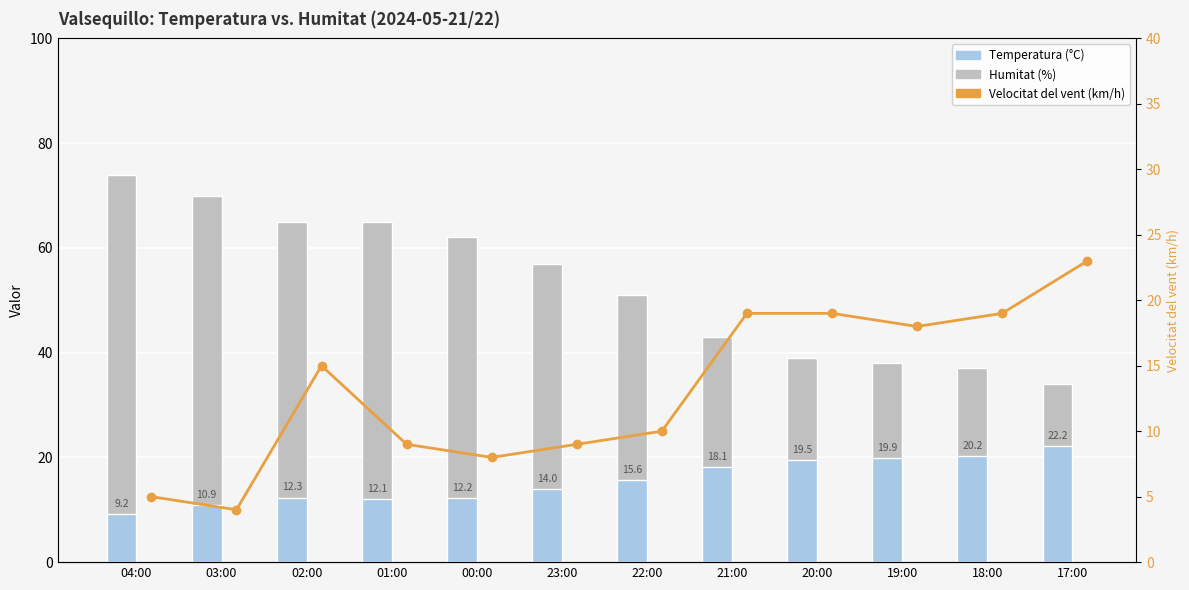

What is the difference between the maximum and minimum values in the Humitat (%) series?

40.0